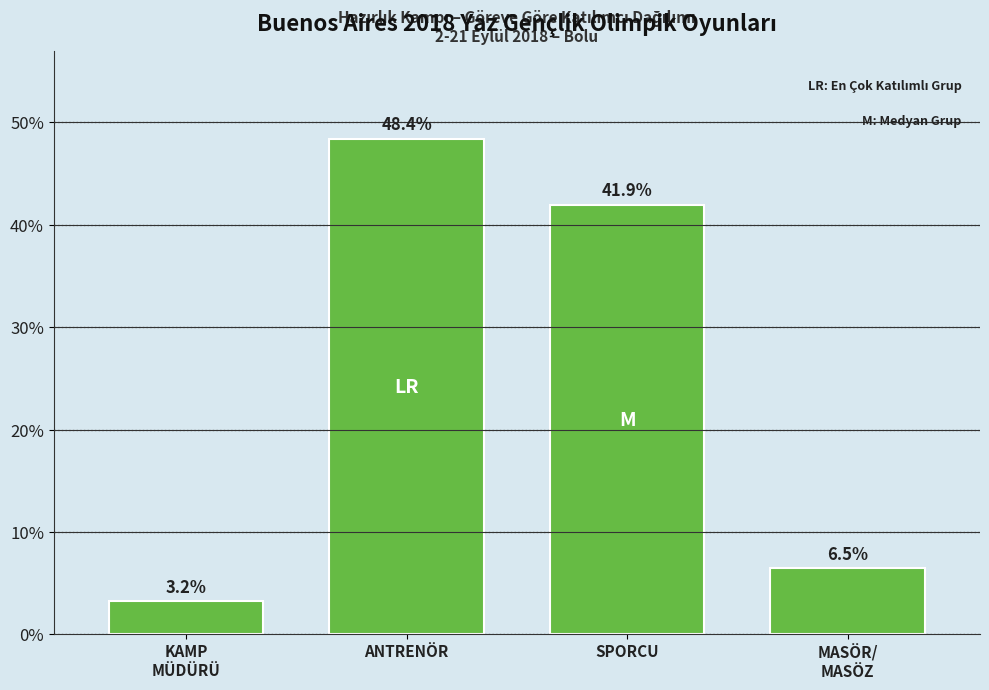

Reading right to left, list all the values displayed in this chart.

6.5	41.9	48.4	3.2